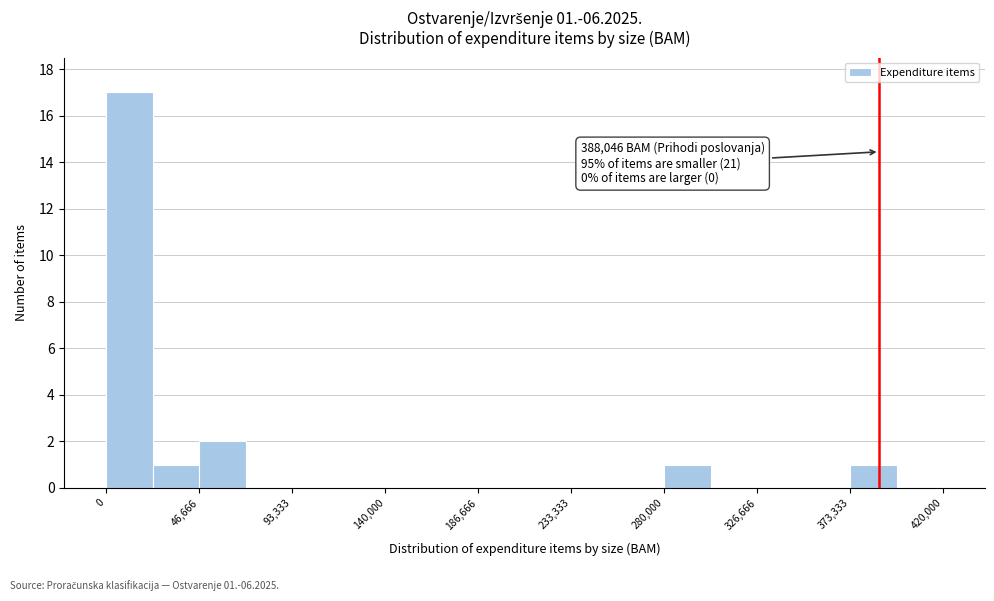

Which range on the x-axis has the tallest bar?

0 to 25000